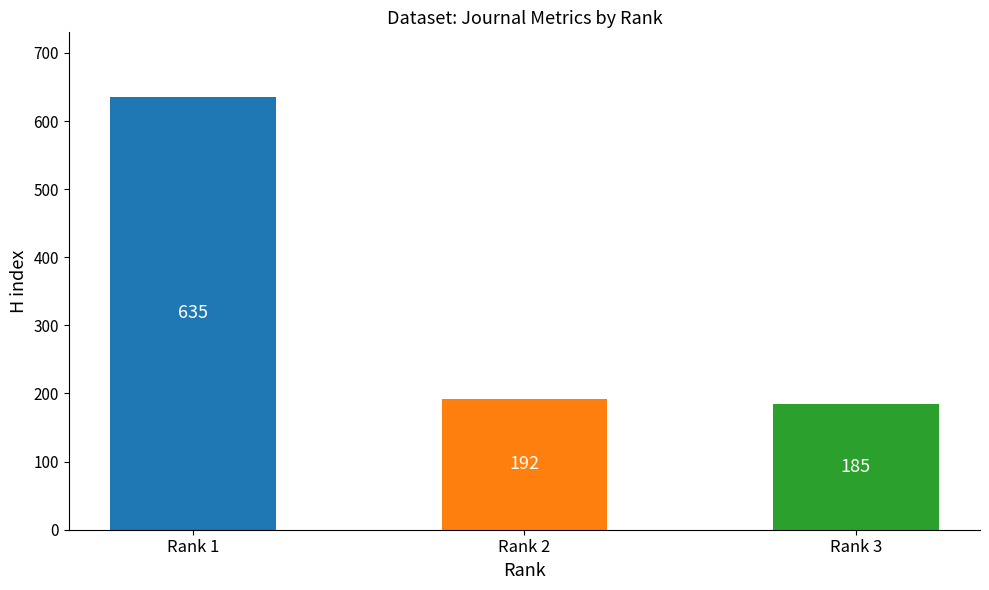

How many bars are there in total?

3